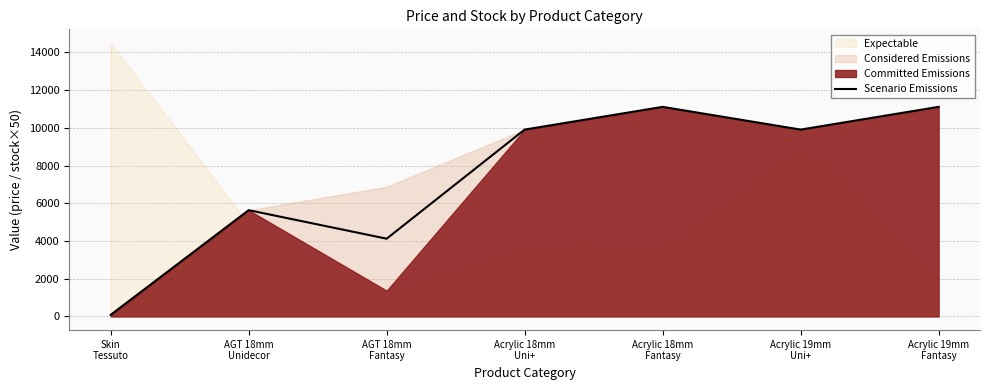

At which category does the data reach its first local peak?

AGT 18mm
Unidecor